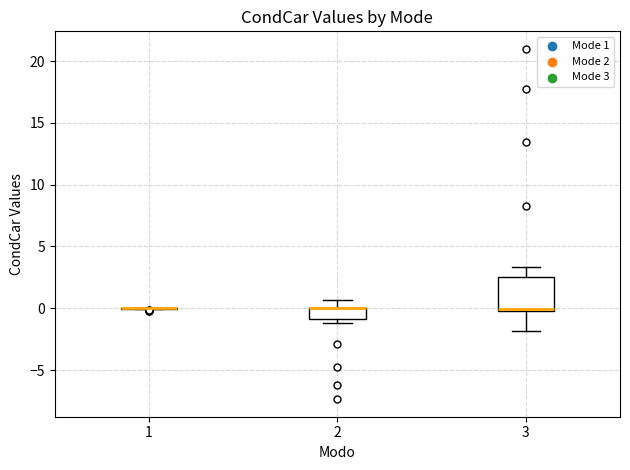

Reading left to right, read every box against the y-axis: the position of its median line, the range the box covers, and the ends of its whiskers. The values are not printed on the chart, so give them approximately, as read against the axis.

1: box collapsed to a line at 0.0, whiskers 0.0 to 0.0
2: median 0.0 (drawn on the box's upper edge), box -1.0 to 0.0, whiskers -1.0 (just below the box's lower edge) to 0.5
3: median 0.0 (just above the box's lower edge), box 0.0 to 2.5, whiskers -2.0 to 3.5